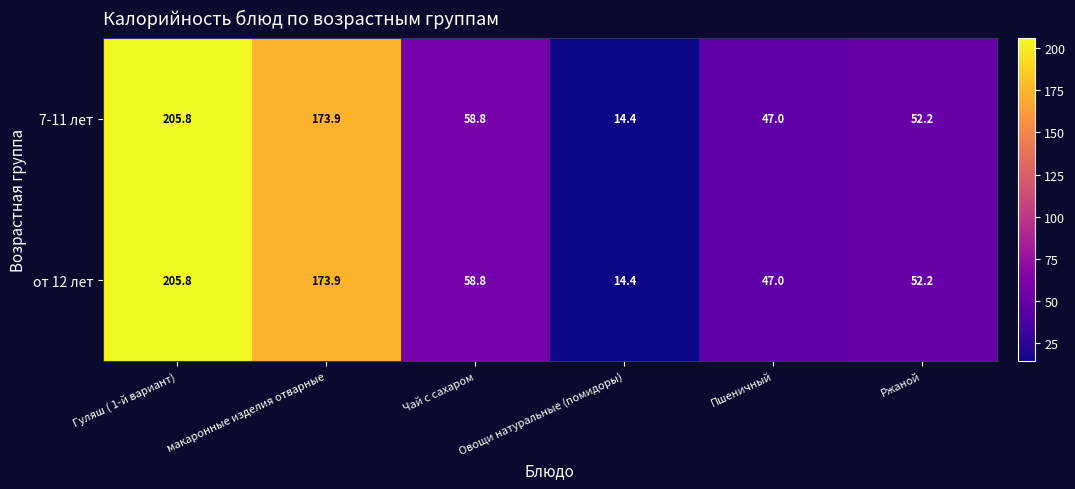

The 7-11 лет series shows 58.8 at Чай с сахаром. True or false?

True